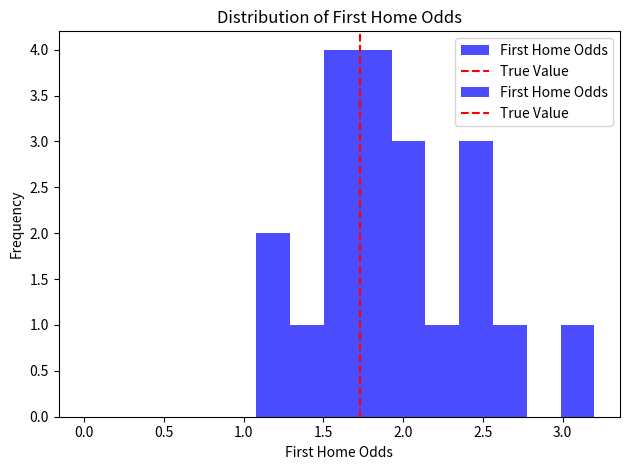

What is the height of the bar covering 3.00 to 3.20 on the x-axis? Neither the bar edges nor the heights are printed on the chart, so give them approximately, as read against the axes.

1